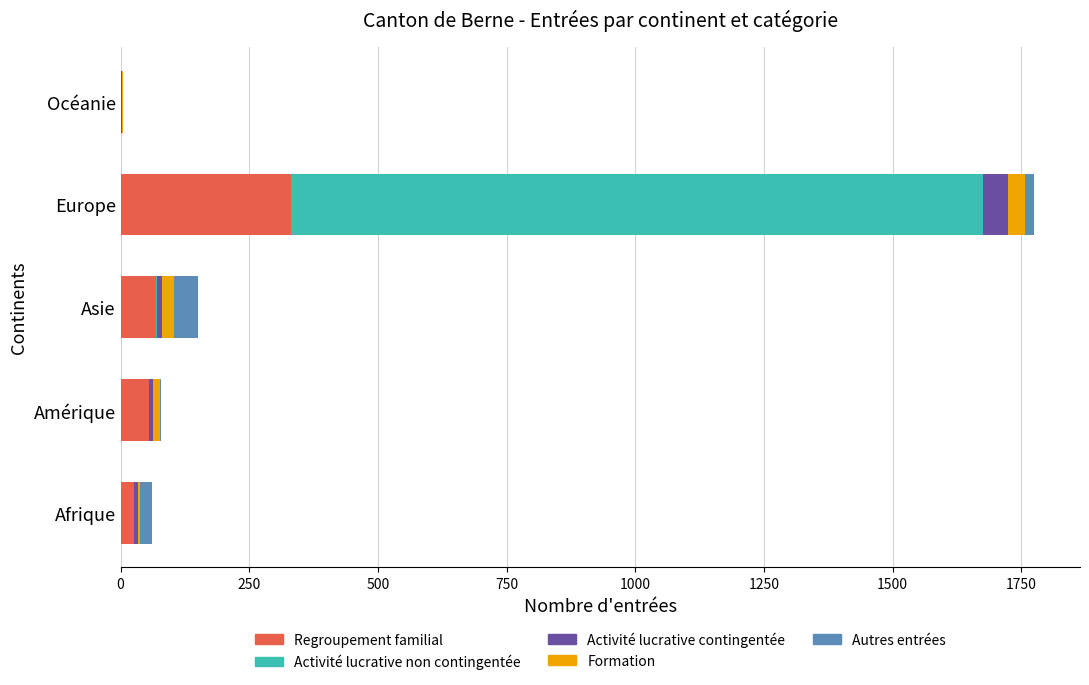

At which category is the sum across all series the highest?

Europe